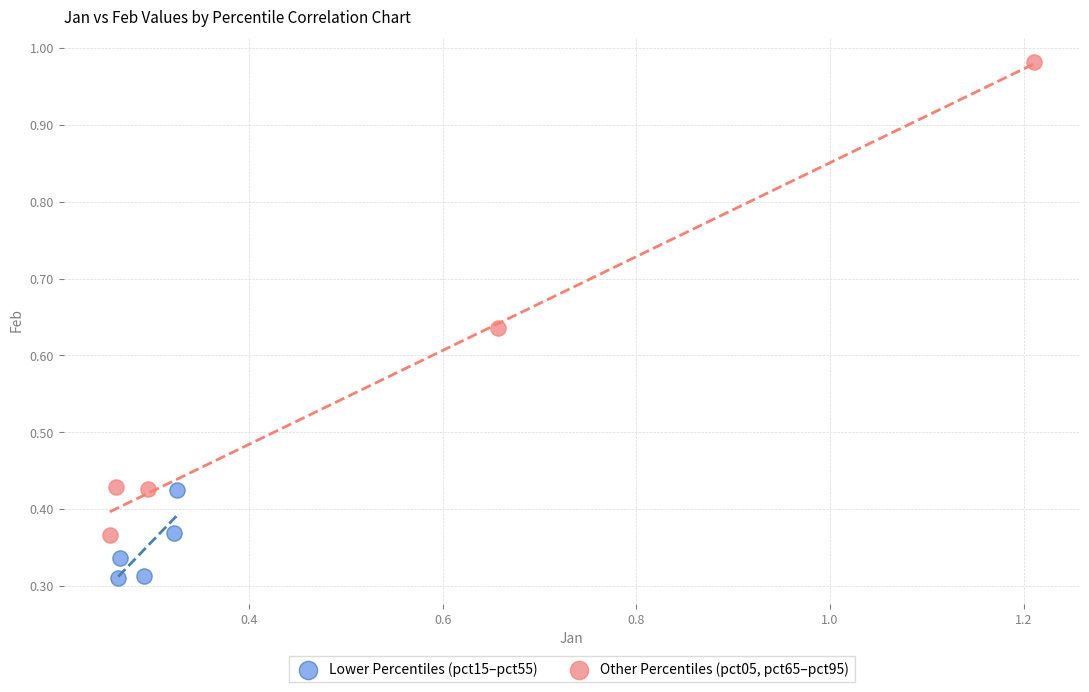

Which series reaches the maximum Y coordinate?

Other Percentiles (pct05, pct65–pct95)